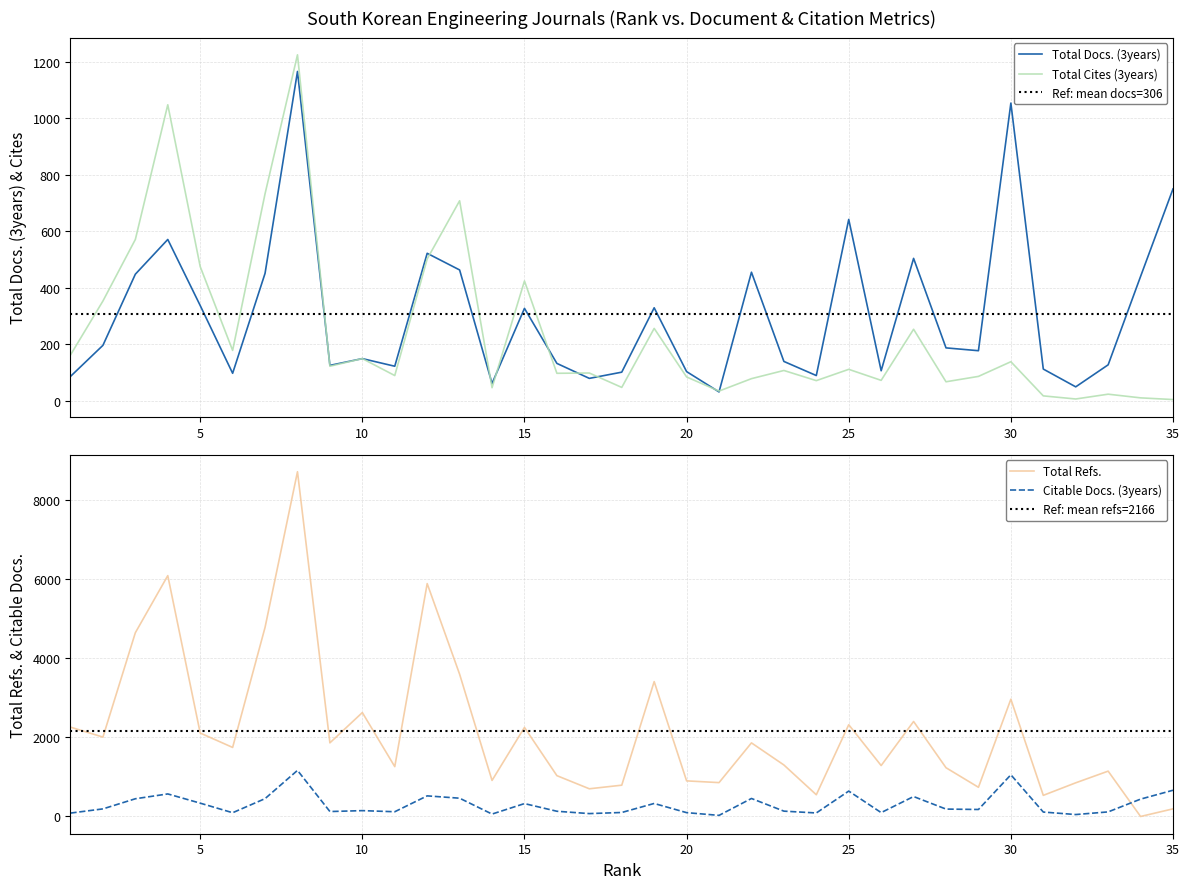

At 30, list the series in order from largest to smallest.

Total Refs., Total Docs. (3years), Citable Docs. (3years), Total Cites (3years)